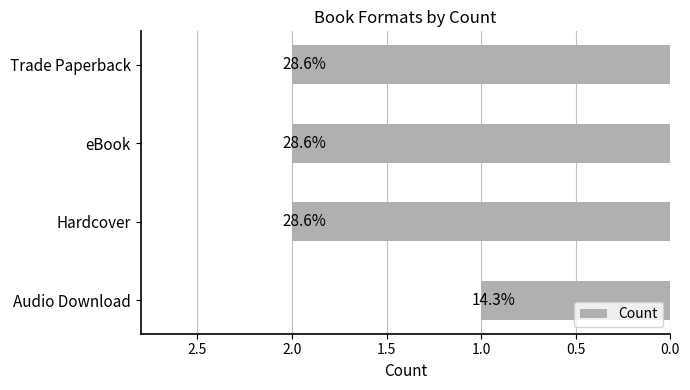

Does the chart contain any negative values?

No